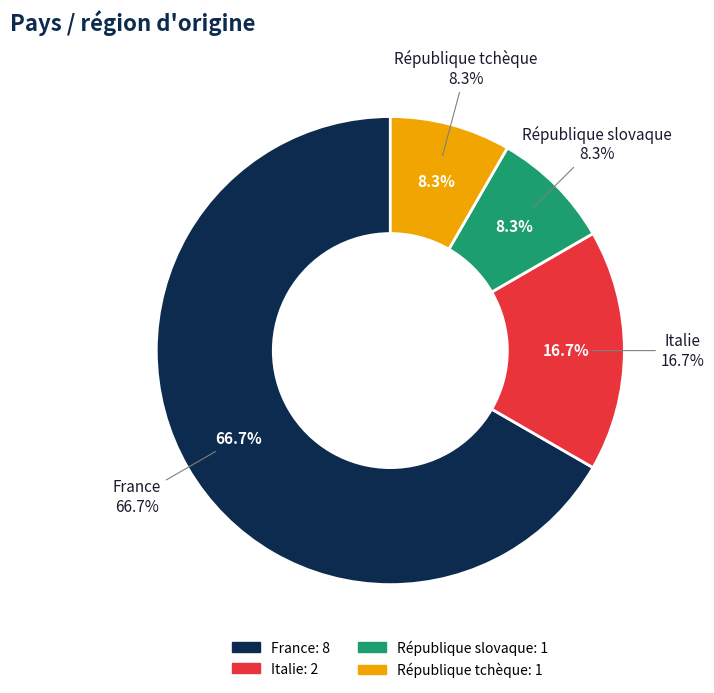

Does France account for over 50% of the chart?

Yes